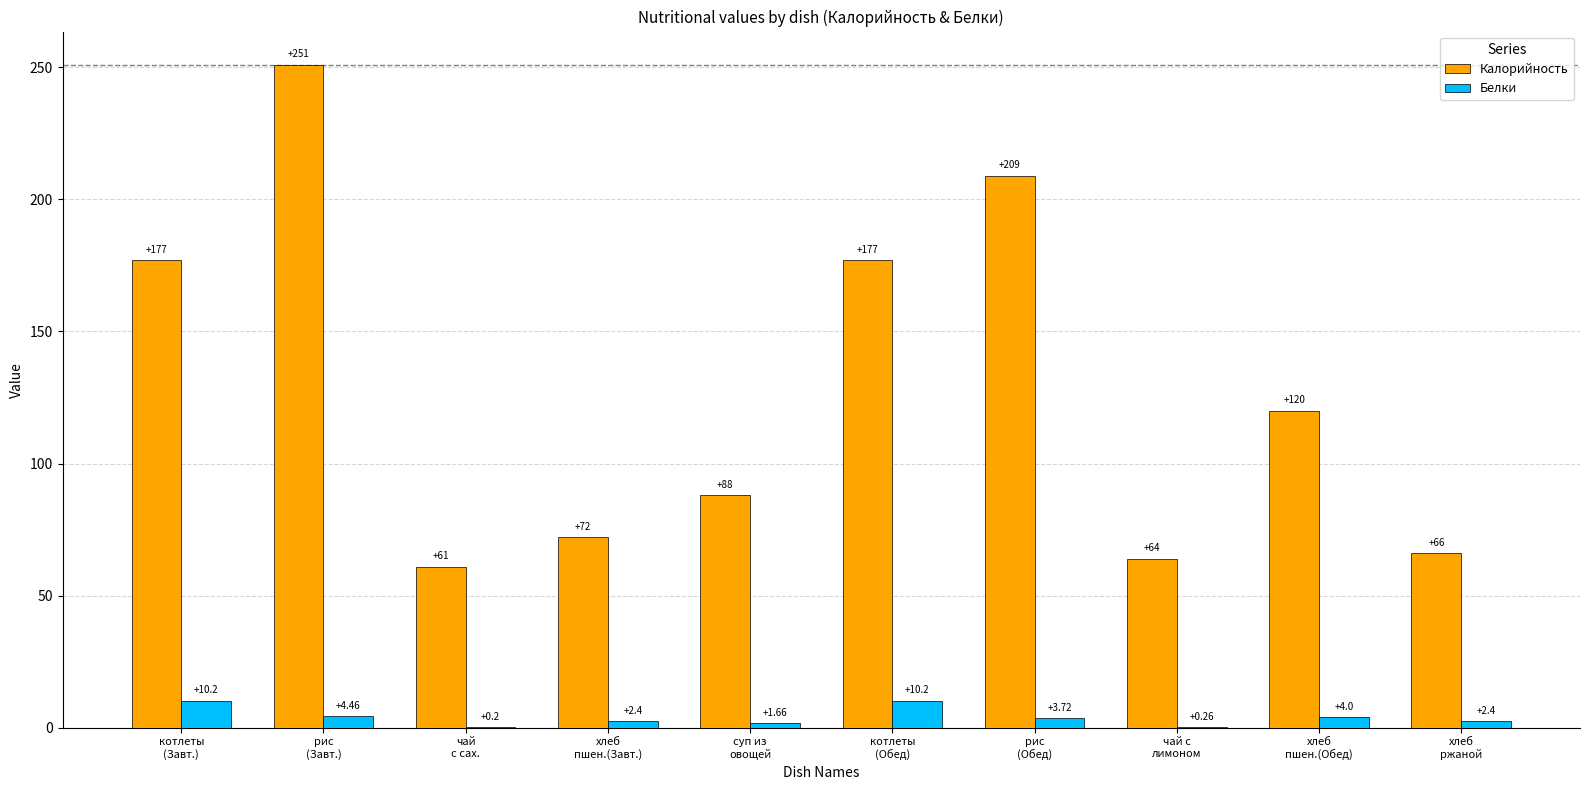

What is the sum of all Калорийность values?

1285.0